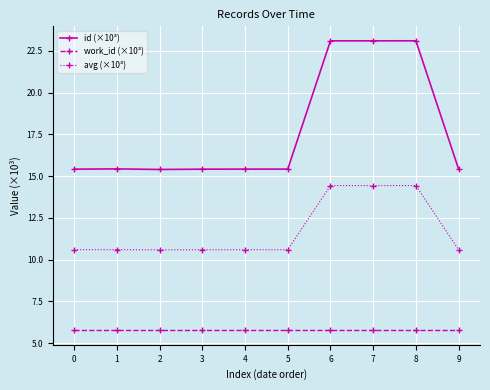

Which series has the widest spread of values?

id (×10³)